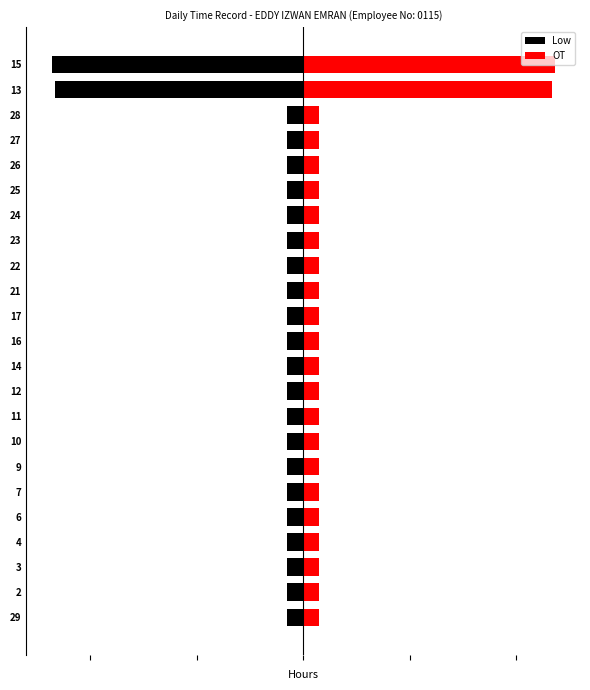

At 13, list the series in order from largest to smallest.

OT, Low